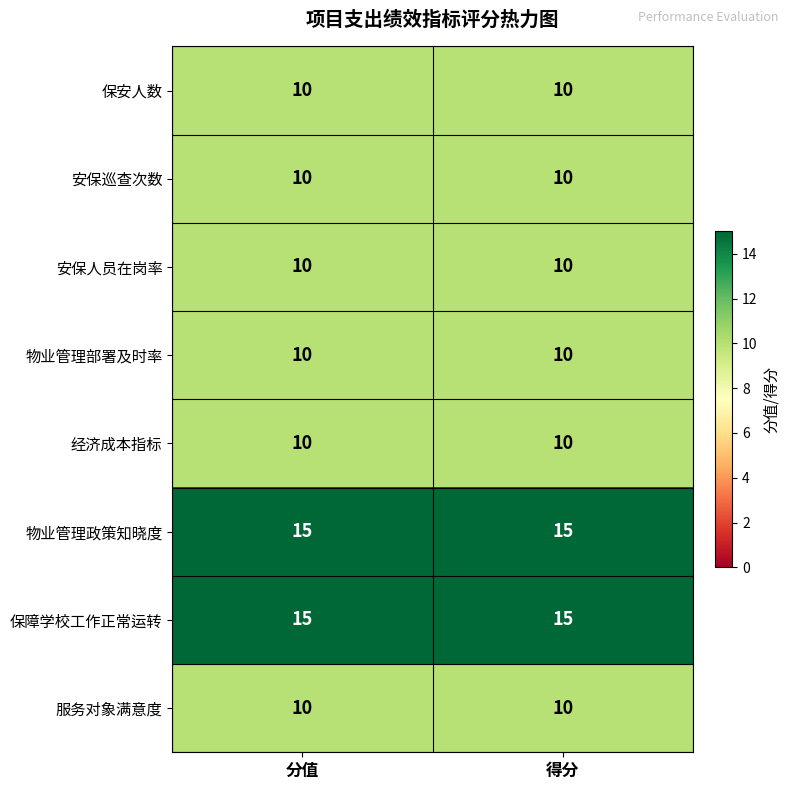

What is the spread (max minus min) of values at 分值?

5